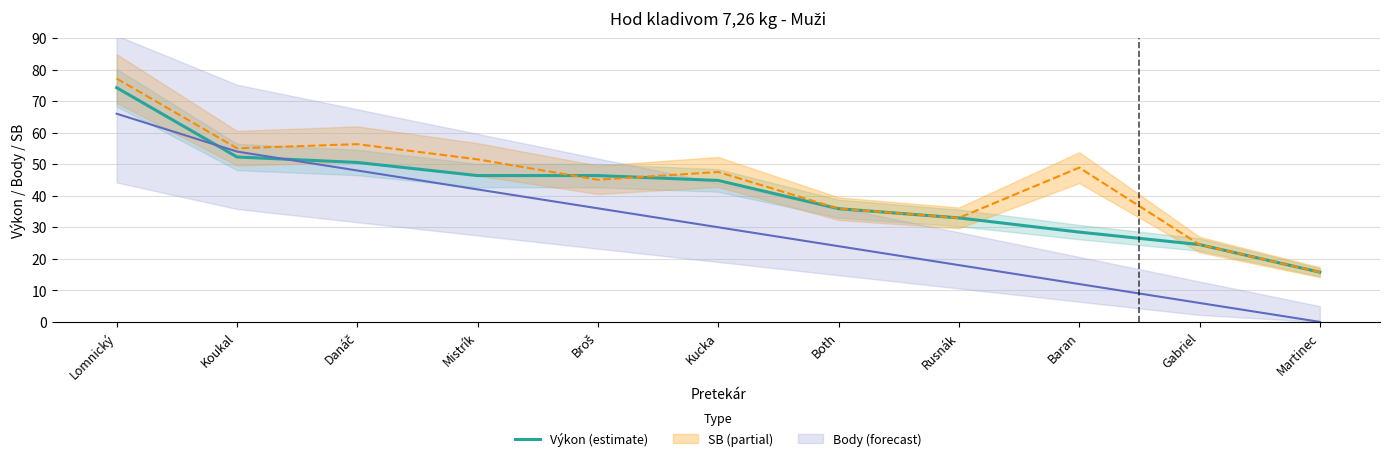

Reading left to right, transcribe all the data shown in this chart.

Lomnický=74.2	Koukal=52.3	Danáč=50.5	Mistrík=46.4	Broš=46.4	Kucka=44.8	Both=35.9	Rusnák=33.0	Baran=28.5	Gabriel=24.5	Martinec=15.8